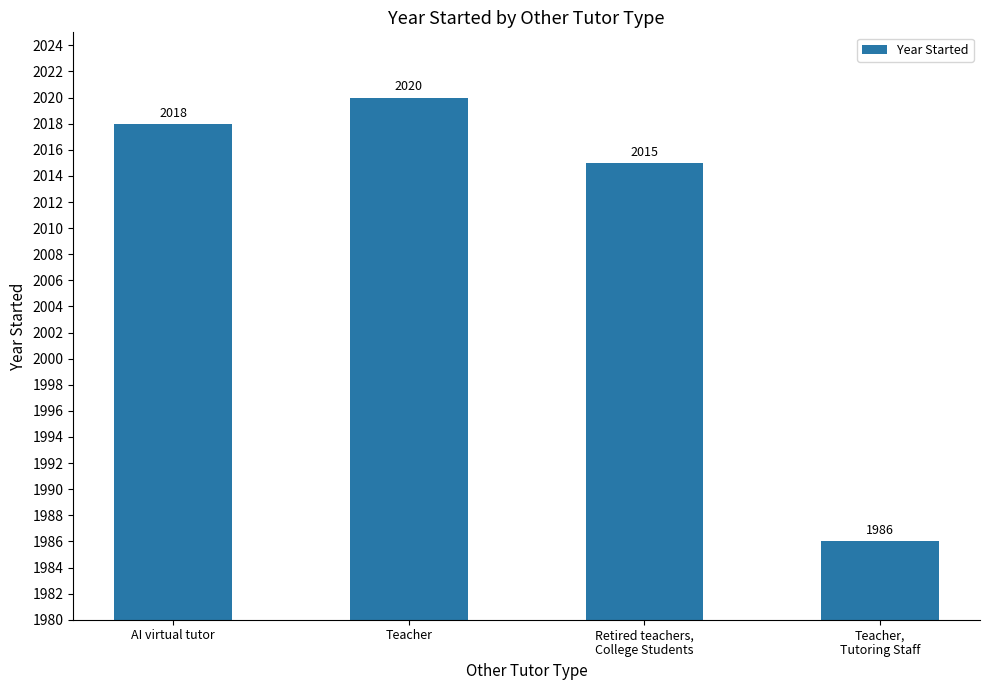

What is the ratio of the value at Teacher to the value at Retired teachers,
College Students?

1.0